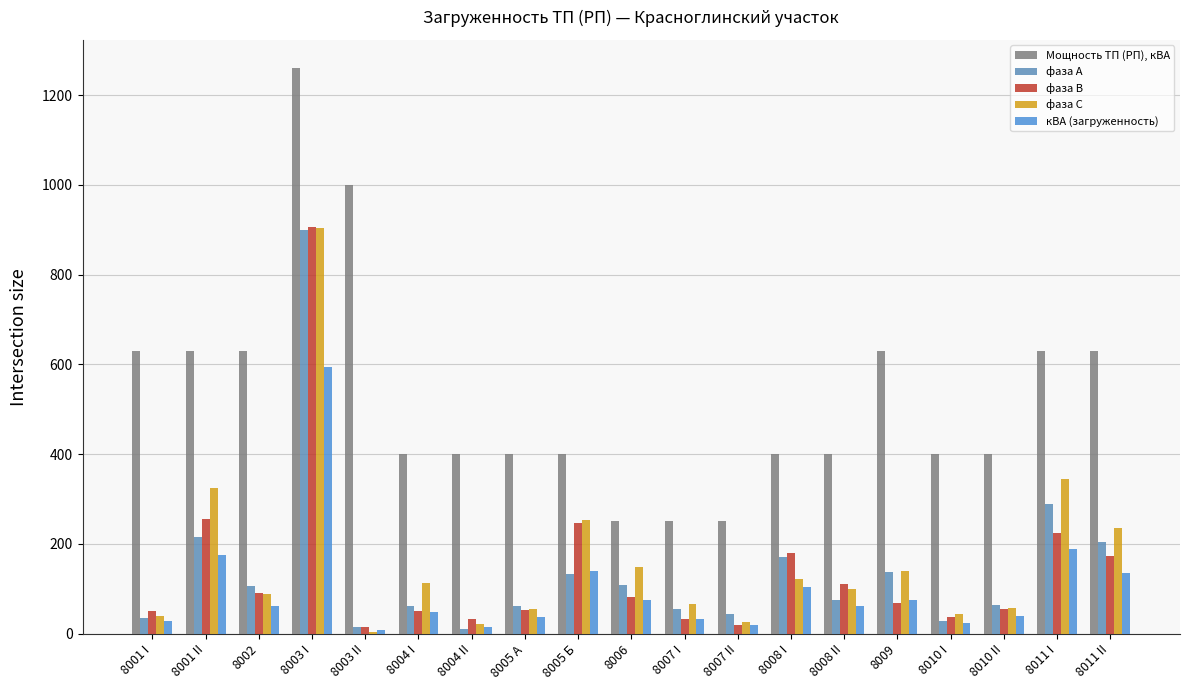

Reading left to right, transcribe all the data shown in this chart.

Мощность ТП (РП), кВА: 630.0	630.0	630.0	1260.0	1000.0	400.0	400.0	400.0	400.0	250.0	250.0	250.0	400.0	400.0	630.0	400.0	400.0	630.0	630.0
фаза А: 34.4	214.2	105.7	899.6	15.7	61.5	11.0	61.8	133.3	108.6	55.6	44.7	170.0	74.3	137.5	27.0	63.6	289.5	204.3
фаза В: 51.2	254.9	89.9	906.2	14.3	50.1	33.0	51.8	245.6	82.6	31.5	19.2	179.5	109.8	67.8	37.2	54.2	223.1	173.6
фаза С: 38.5	325.3	88.8	904.4	4.0	112.6	21.6	55.4	254.2	148.7	66.4	26.9	121.6	98.6	139.7	43.1	56.5	344.0	236.1
кВА (загруженность): 27.2	174.1	62.3	593.9	7.4	49.1	14.4	37.0	138.7	74.5	33.6	19.9	103.2	62.0	75.6	23.5	38.2	187.7	134.5